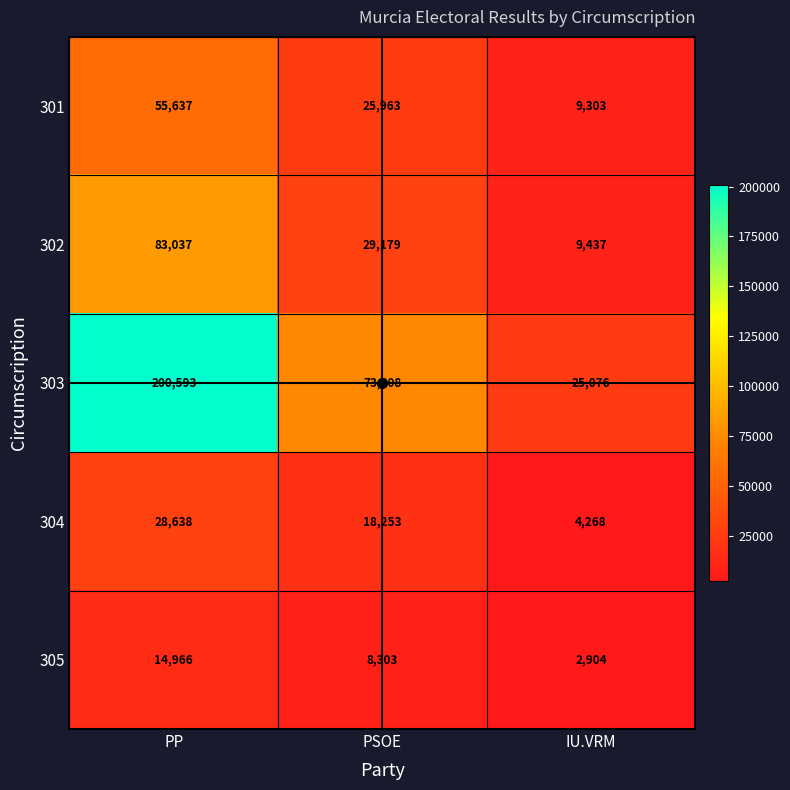

List the series in order of their peak value, highest first.

303, 302, 301, 304, 305